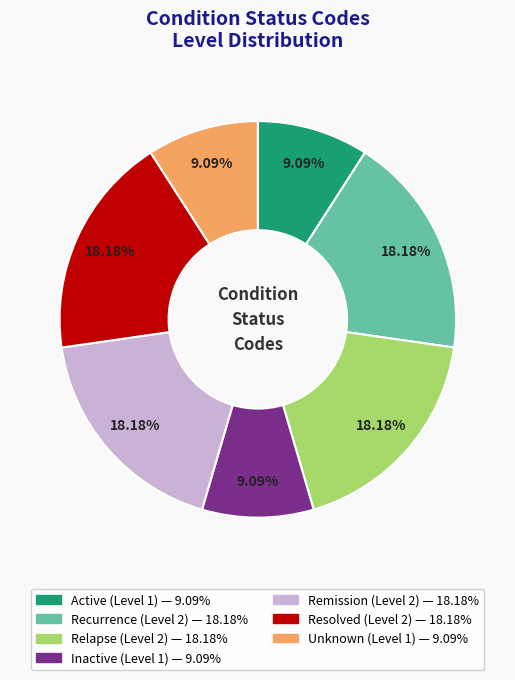

To the nearest percent, what is the difference between the largest and smallest slice percentages?

9%